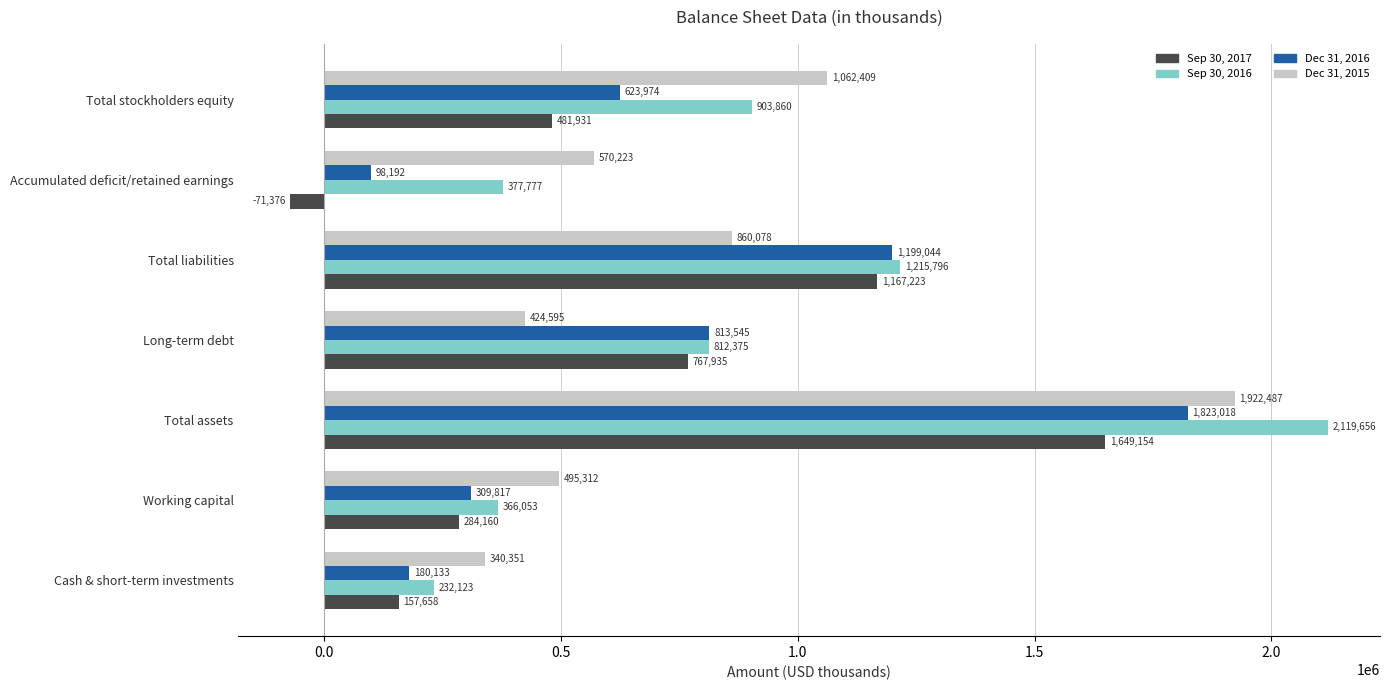

At which label does Sep 30, 2016 reach its peak?

Total assets